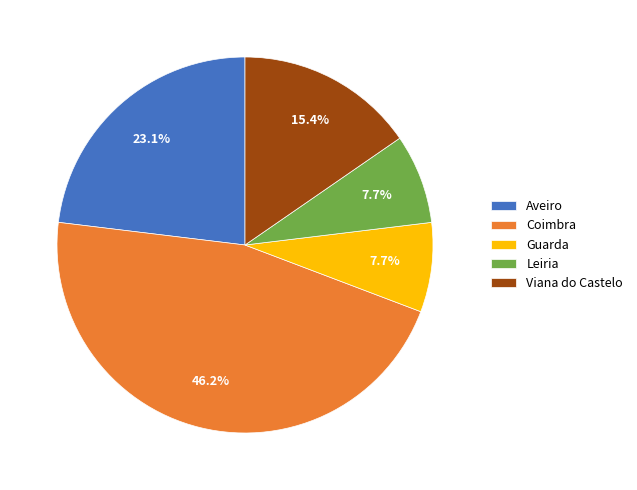

To the nearest percent, what is the difference between the largest and smallest slice percentages?

38%